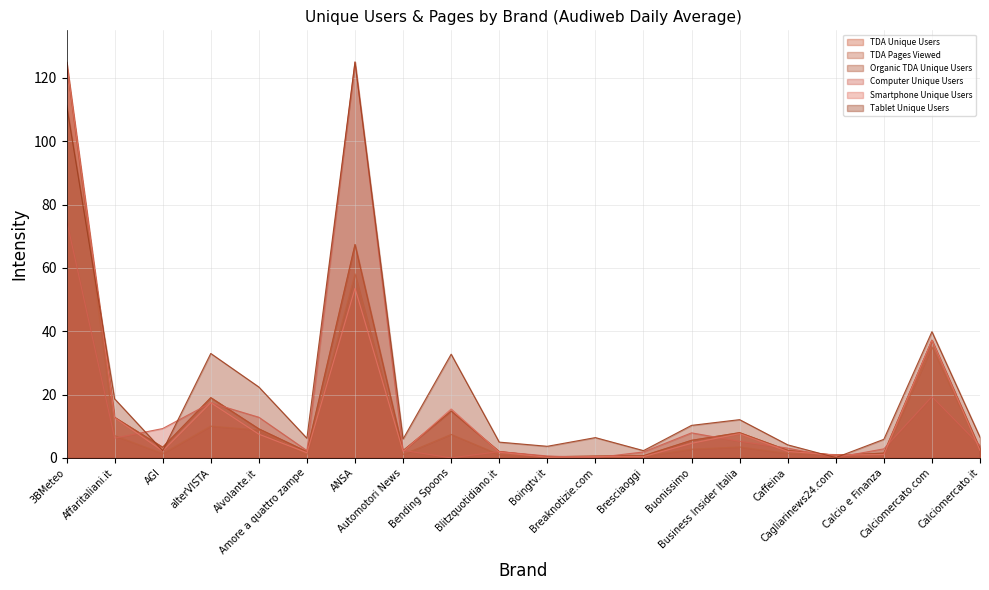

Reading left to right, transcribe all the data shown in this chart.

TDA Unique Users: 125.0	12.8	3.4	19.0	9.2	2.0	67.4	2.3	14.8	2.0	0.4	0.6	0.7	5.5	8.0	2.4	0.8	1.5	37.1	2.9
TDA Pages Viewed: 125.0	7.0	1.4	10.0	8.8	0.9	58.1	1.0	7.4	1.0	0.4	0.3	0.5	2.7	3.4	1.4	1.0	1.1	35.0	2.5
Organic TDA Unique Users: 125.0	12.8	3.4	19.0	9.2	2.0	67.4	2.3	14.8	2.0	0.4	0.6	0.7	5.5	8.0	2.4	0.8	1.5	37.1	2.9
Computer Unique Users: 75.1	6.2	9.3	17.4	12.8	2.3	125.0	2.4	0.0	2.0	0.6	0.1	1.9	7.9	5.2	3.1	0.1	2.9	19.3	3.9
Smartphone Unique Users: 125.0	12.7	2.2	17.4	7.5	1.6	53.6	2.0	15.4	1.8	0.2	0.4	0.4	4.6	7.7	2.1	0.9	1.1	37.2	2.4
Tablet Unique Users: 111.4	18.7	2.3	33.0	22.4	6.2	125.0	6.0	32.7	5.0	3.7	6.4	2.3	10.3	12.1	4.1	0.1	5.9	39.9	6.5